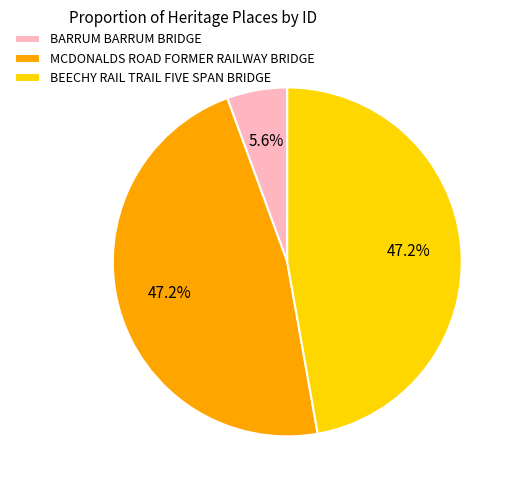

Count the number of slices in the pie.

3